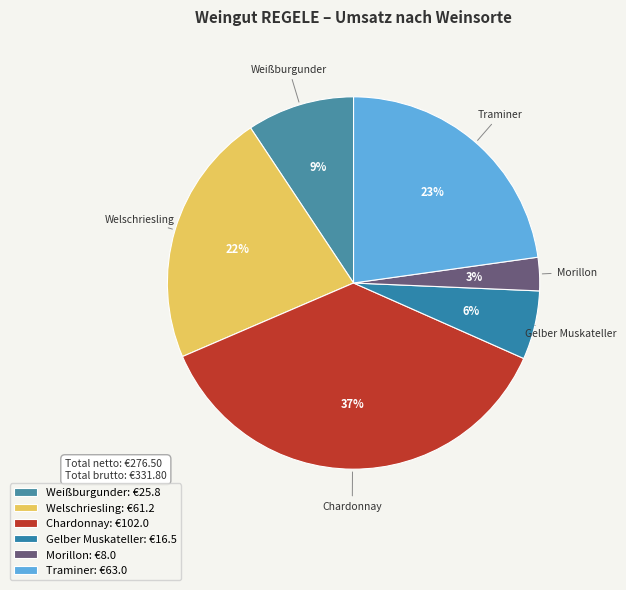

To the nearest percent, what is the combined percentage of Gelber Muskateller and Chardonnay?

43%